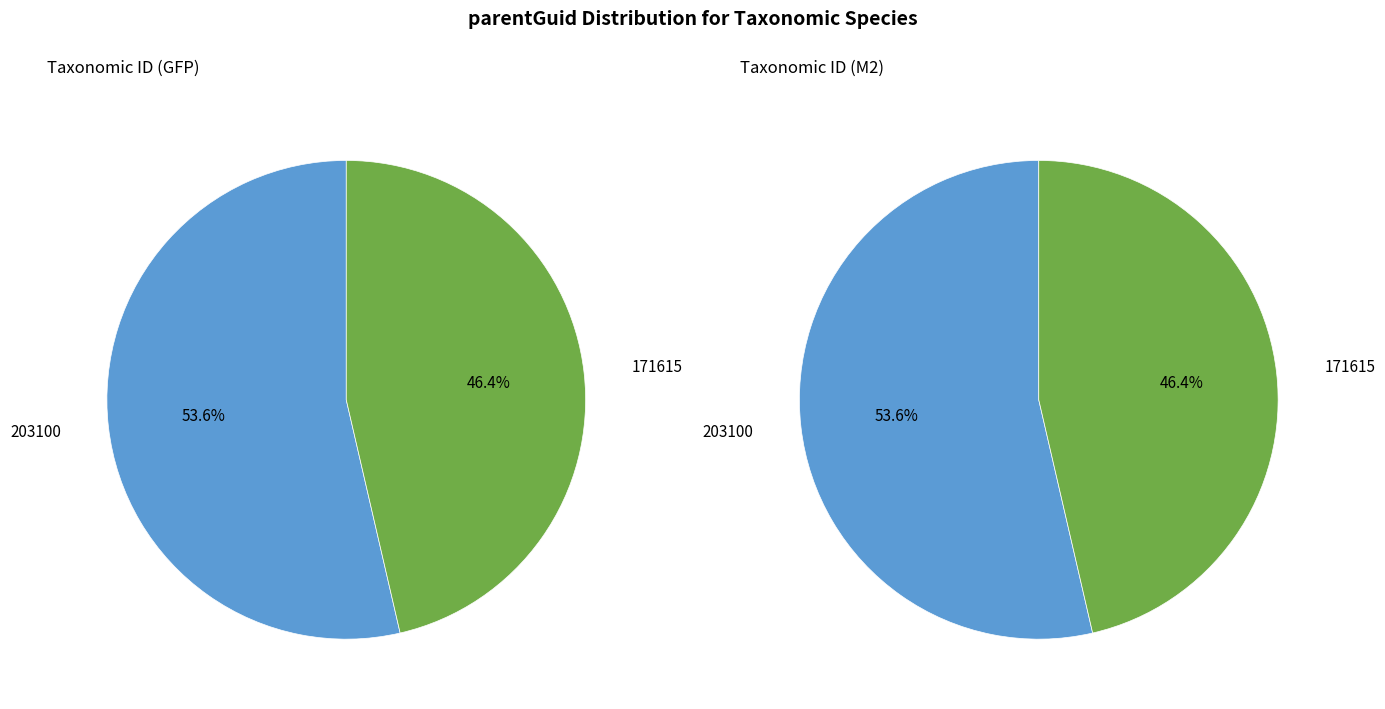

To the nearest percent, what is the difference between the largest and smallest slice percentages?

7%